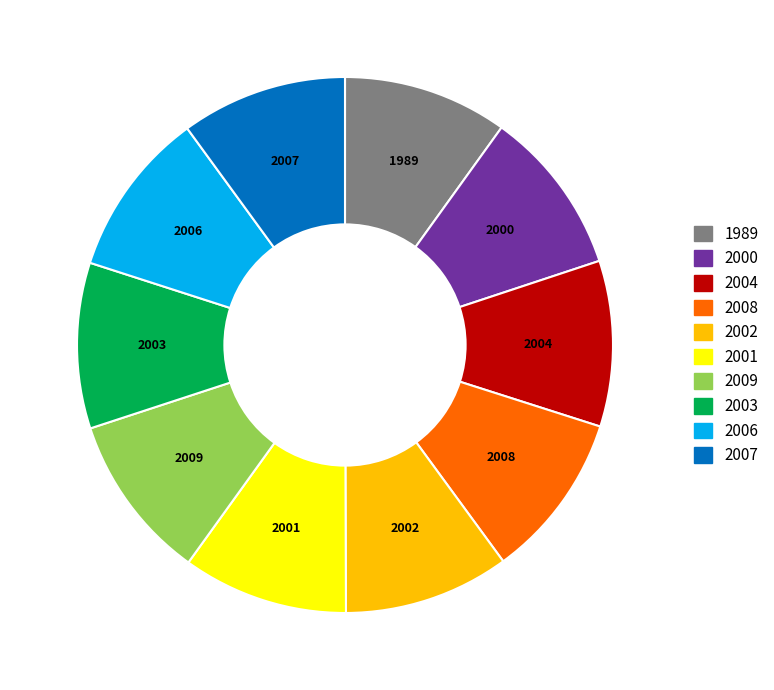

Does 2001 account for over 50% of the chart?

No